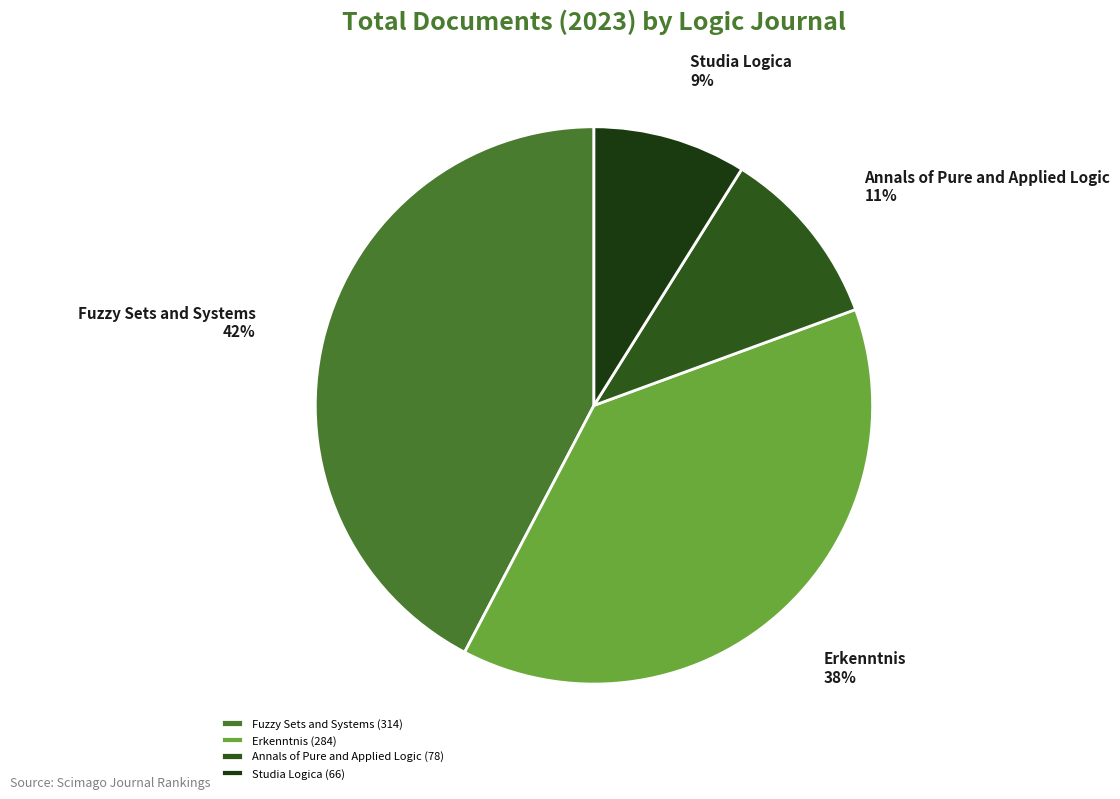

To the nearest percent, what portion does Annals of Pure and Applied Logic represent?

11%